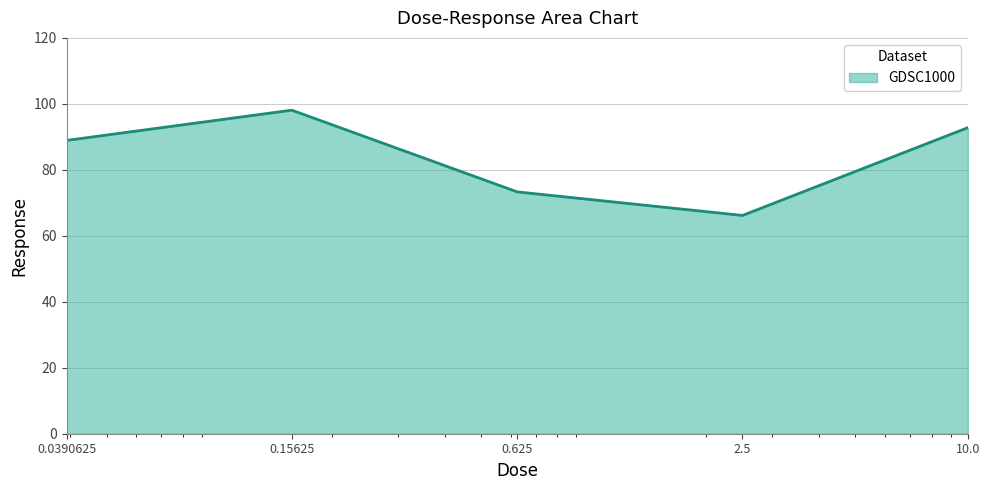

What is the maximum value shown in the chart?

98.1